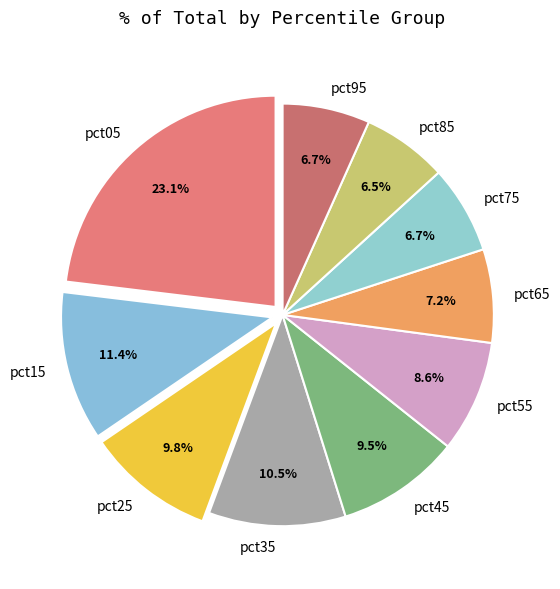

Which category has the biggest portion of the pie?

pct05